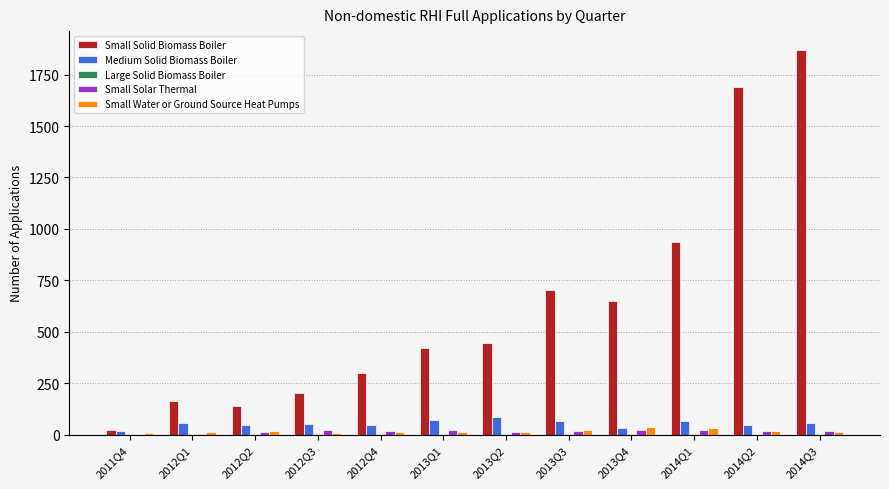

What is the highest value of the Medium Solid Biomass Boiler series?

84